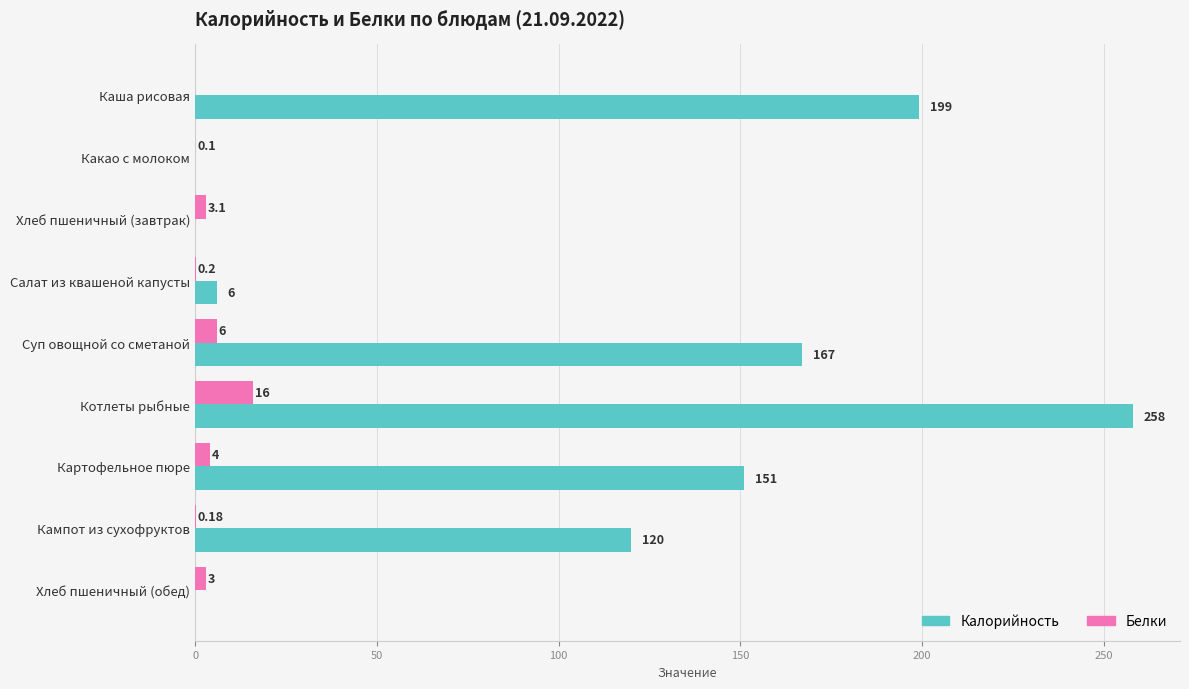

Is the value of Белки at Кампот из сухофруктов greater than the value of Калорийность at Картофельное пюре?

No